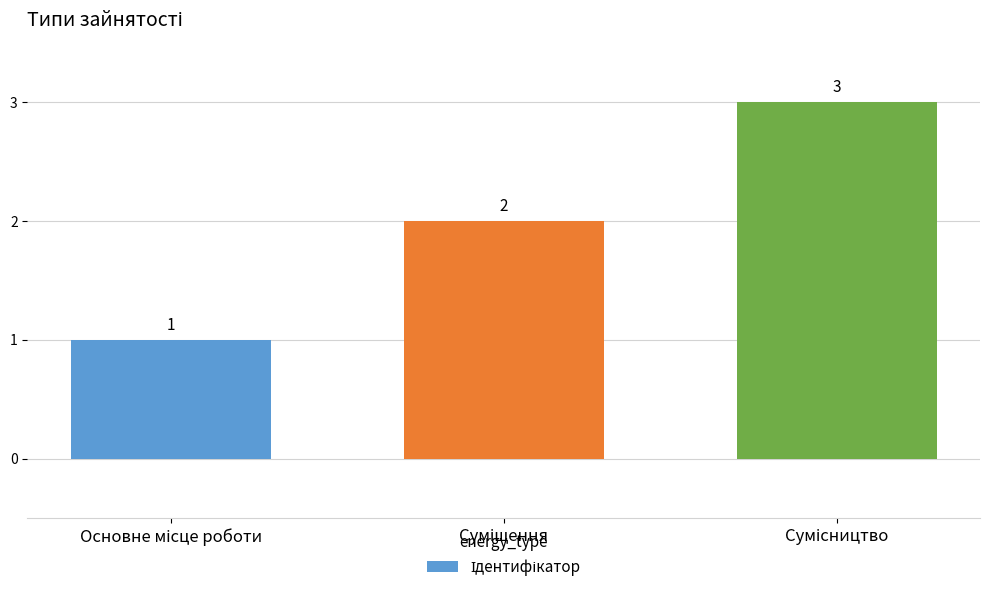

What is the value of the 2nd bar from the left?

2